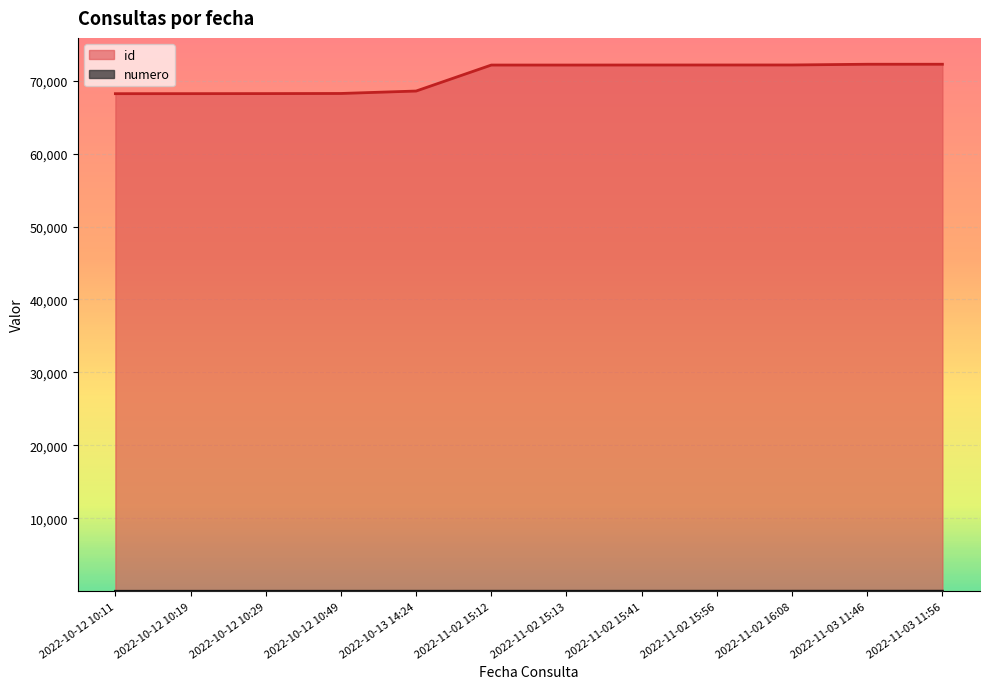

True or false: numero has more than 2 interior local peaks.

False